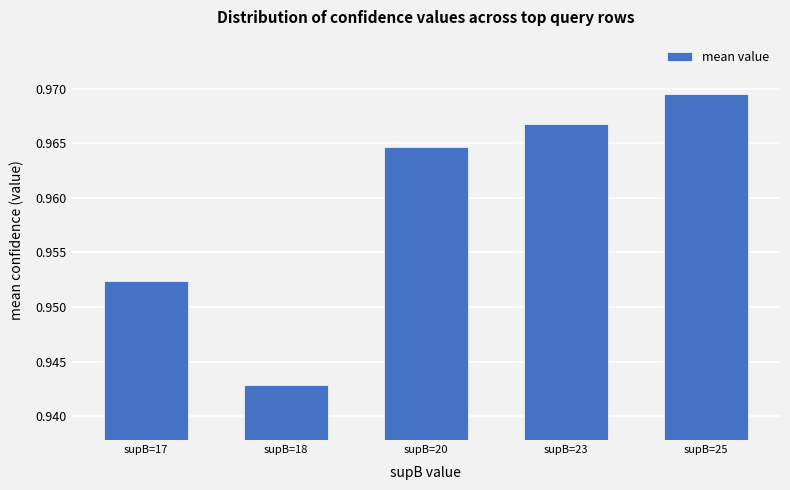

Which category has the highest value across all series?

supB=25